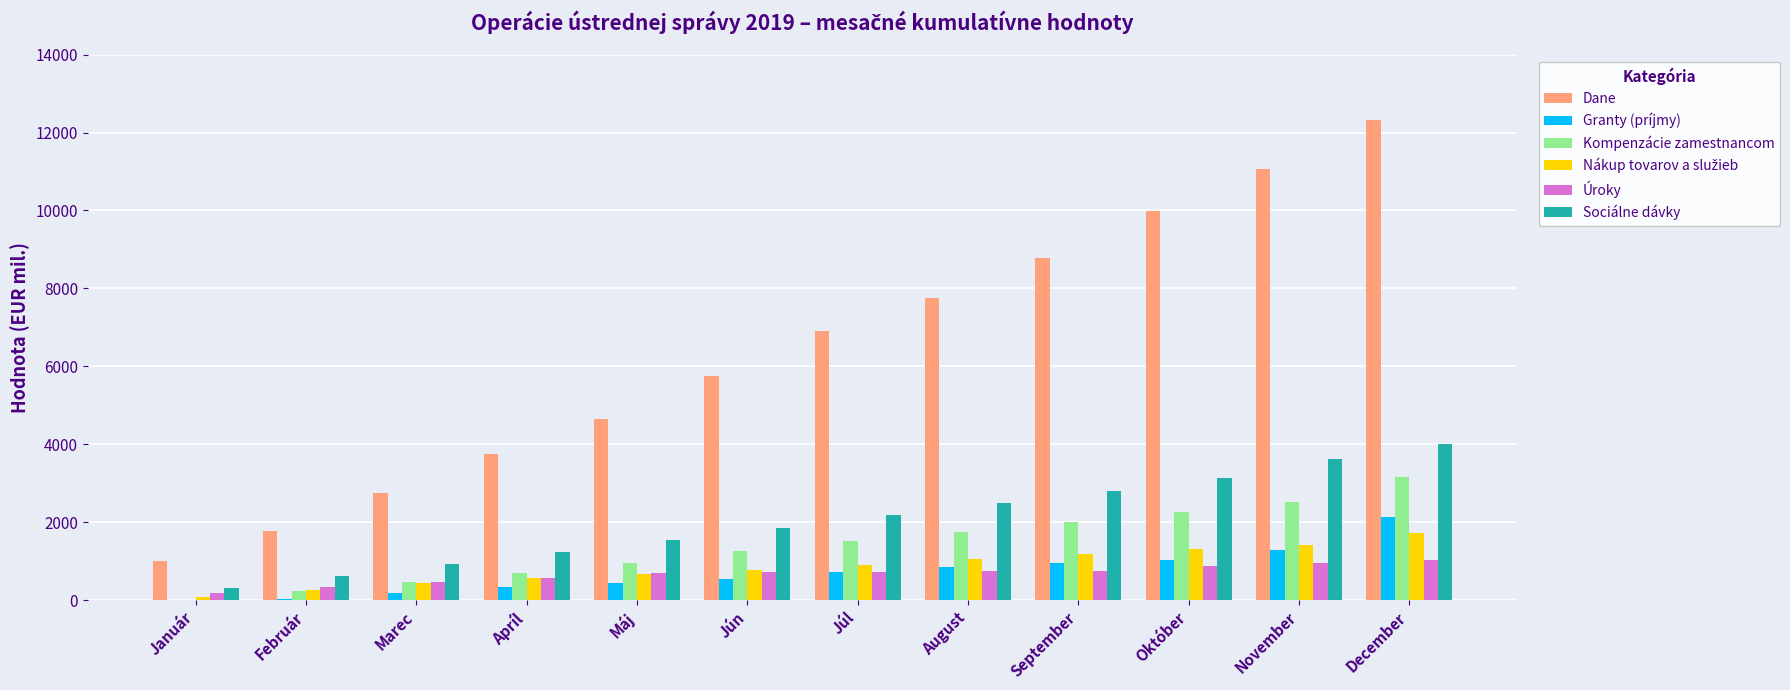

Between Február and December, which series saw the biggest shift?

Dane